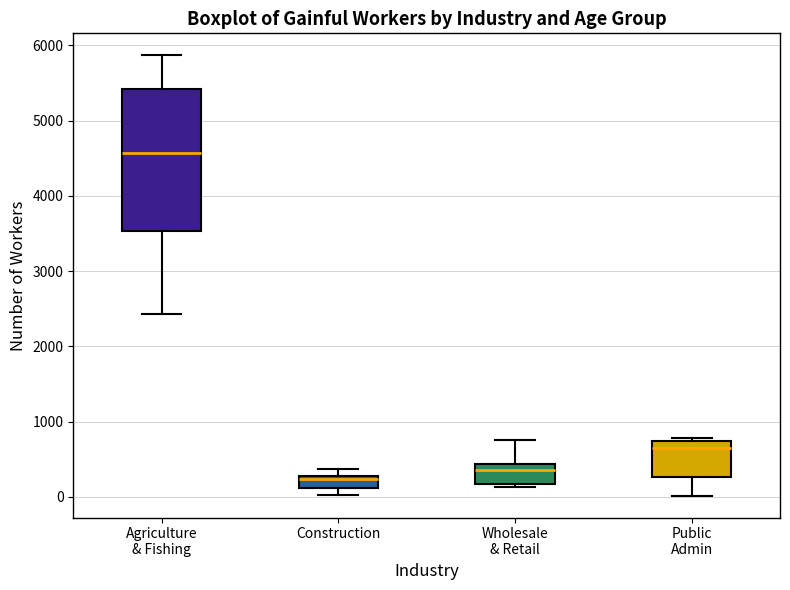

Reading left to right, transcribe this box plot: for each box, give where its median line is, the range the box spans, and where its two whiskers end, as read against the y-axis. The values are not printed on the chart, so give them approximately, as read against the axis.

Agriculture & Fishing: median 4600, box 3500 to 5400, whiskers 2400 to 5900
Construction: median 200, box 100 to 300, whiskers 0 to 400
Wholesale & Retail: median 400 (just below the box's upper edge), box 200 to 400, whiskers 100 to 800
Public Admin: median 700 (just below the box's upper edge), box 300 to 700, whiskers 0 to 800